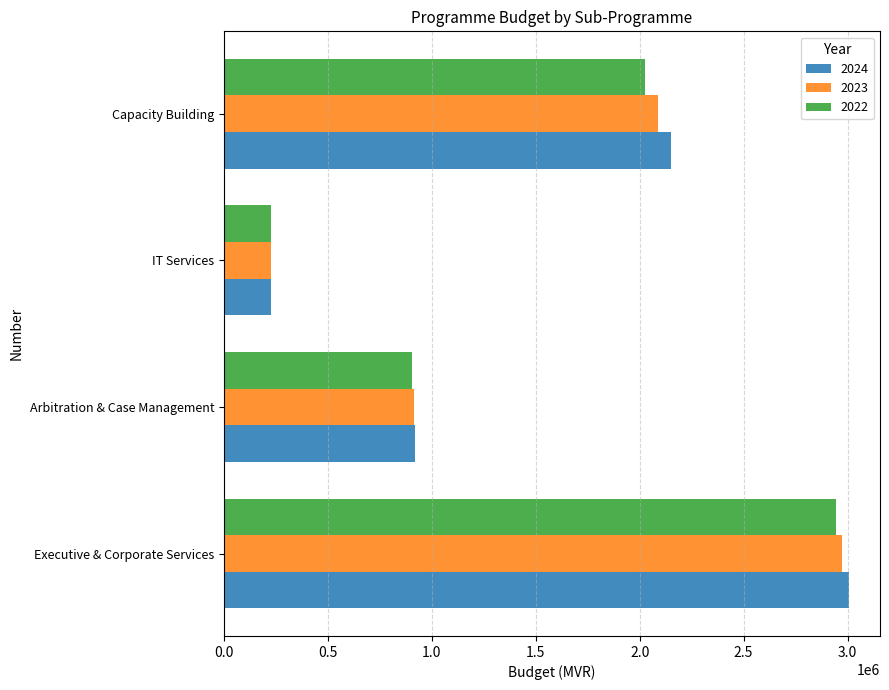

What is the sum of the 2022 values at Capacity Building and Executive & Corporate Services?

4969018